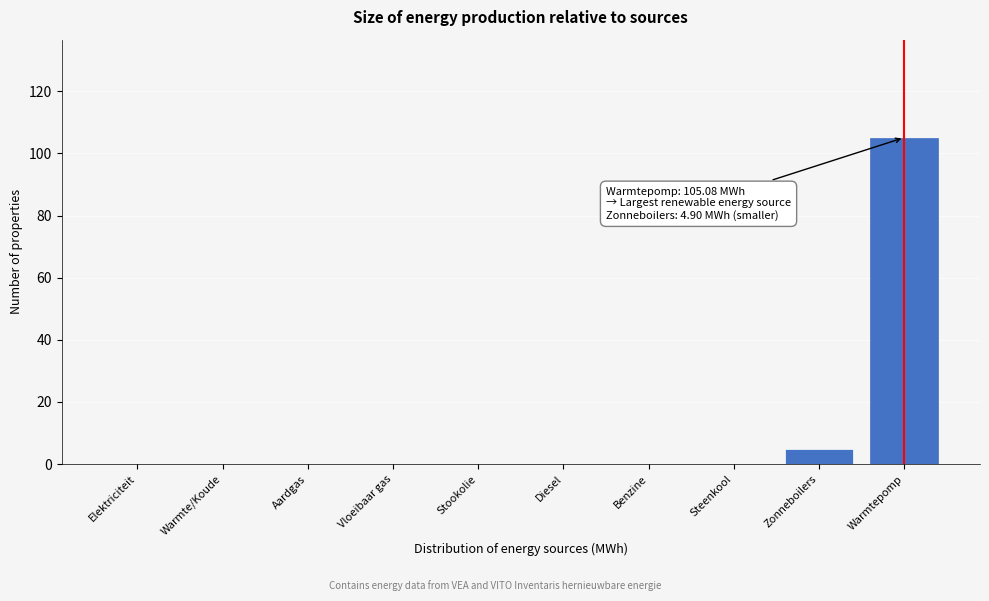

Reading left to right, extract all data points from this chart.

Elektriciteit=0.0	Warmte/Koude=0.0	Aardgas=0.0	Vloeibaar gas=0.0	Stookolie=0.0	Diesel=0.0	Benzine=0.0	Steenkool=0.0	Zonneboilers=4.9	Warmtepomp=105.1